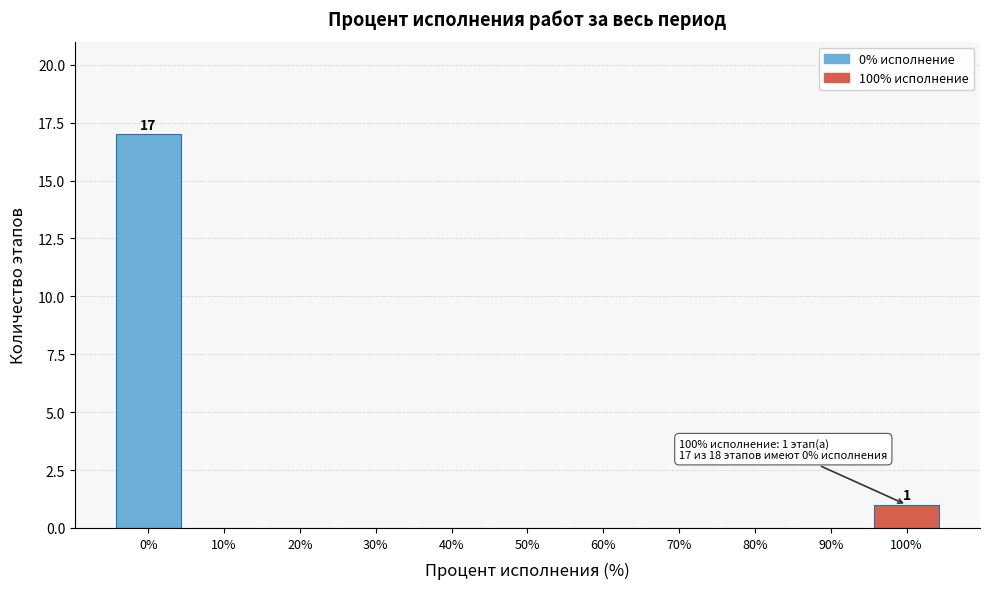

Which range on the x-axis has the tallest bar?

-5 to 5